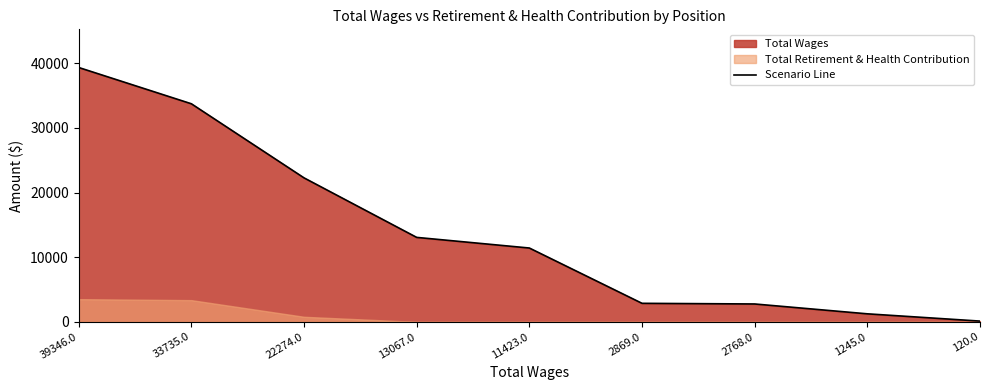

True or false: the data shows 15142 at 33735.0.

False